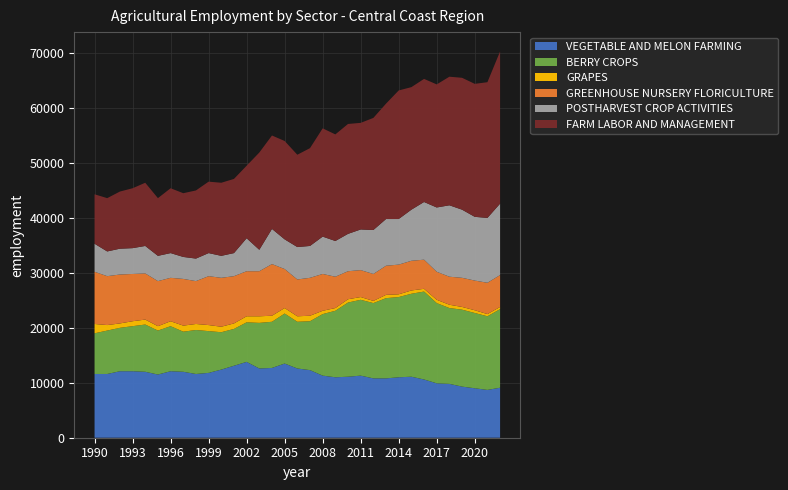

Reading left to right, what are all the values shown in this chart?

VEGETABLE AND MELON FARMING: 1990=11600	1991=11600	1992=12100	1993=12100	1994=12000	1995=11500	1996=12100	1997=12000	1998=11600	1999=11800	2000=12400	2001=13100	2002=13800	2003=12600	2004=12700	2005=13500	2006=12600	2007=12300	2008=11300	2009=11000	2010=11100	2011=11300	2012=10800	2013=10800	2014=11000	2015=11100	2016=10600	2017=9900	2018=9800	2019=9300	2020=9000	2021=8700	2022=9100
BERRY CROPS: 1990=7400	1991=7900	1992=7900	1993=8200	1994=8600	1995=8000	1996=8200	1997=7300	1998=8000	1999=7600	2000=6800	2001=6700	2002=7200	2003=8300	2004=8400	2005=9100	2006=8500	2007=8900	2008=11200	2009=12100	2010=13500	2011=13800	2012=13700	2013=14600	2014=14600	2015=15100	2016=16000	2017=14600	2018=13800	2019=14000	2020=13700	2021=13400	2022=14300
GRAPES: 1990=1700	1991=1000	1992=800	1993=900	1994=900	1995=800	1996=900	1997=1100	1998=1100	1999=1100	2000=1000	2001=1000	2002=1100	2003=1200	2004=1100	2005=1000	2006=1000	2007=1000	2008=600	2009=500	2010=600	2011=500	2012=400	2013=600	2014=500	2015=600	2016=500	2017=600	2018=600	2019=500	2020=500	2021=400	2022=400
GREENHOUSE NURSERY FLORICULTURE: 1990=9500	1991=8900	1992=8900	1993=8600	1994=8400	1995=8200	1996=7900	1997=8500	1998=7800	1999=8900	2000=8900	2001=8600	2002=8200	2003=8200	2004=9400	2005=7100	2006=6700	2007=6900	2008=6700	2009=5700	2010=5100	2011=4900	2012=4900	2013=5300	2014=5400	2015=5400	2016=5300	2017=5100	2018=5100	2019=5300	2020=5400	2021=5700	2022=5800
POSTHARVEST CROP ACTIVITIES: 1990=5100	1991=4500	1992=4700	1993=4700	1994=5000	1995=4600	1996=4500	1997=4000	1998=4100	1999=4200	2000=4000	2001=4200	2002=6000	2003=3900	2004=6400	2005=5400	2006=5900	2007=5800	2008=6800	2009=6500	2010=6800	2011=7400	2012=8000	2013=8500	2014=8300	2015=9300	2016=10500	2017=11700	2018=13000	2019=12400	2020=11600	2021=11800	2022=13000
FARM LABOR AND MANAGEMENT: 1990=9000	1991=9700	1992=10400	1993=10900	1994=11500	1995=10500	1996=11800	1997=11600	1998=12400	1999=13000	2000=13300	2001=13500	2002=13200	2003=17700	2004=17000	2005=17900	2006=16800	2007=17800	2008=19700	2009=19400	2010=20000	2011=19400	2012=20400	2013=21000	2014=23400	2015=22300	2016=22400	2017=22400	2018=23400	2019=24000	2020=24200	2021=24700	2022=27700